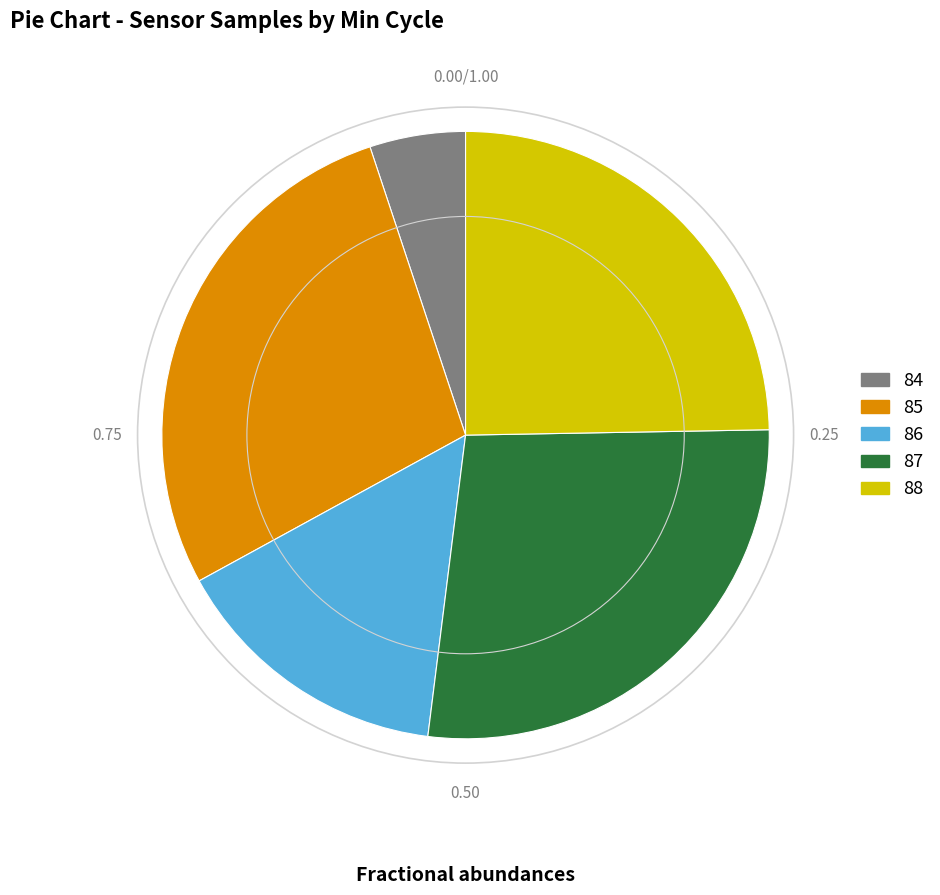

Which slice is the largest?

85